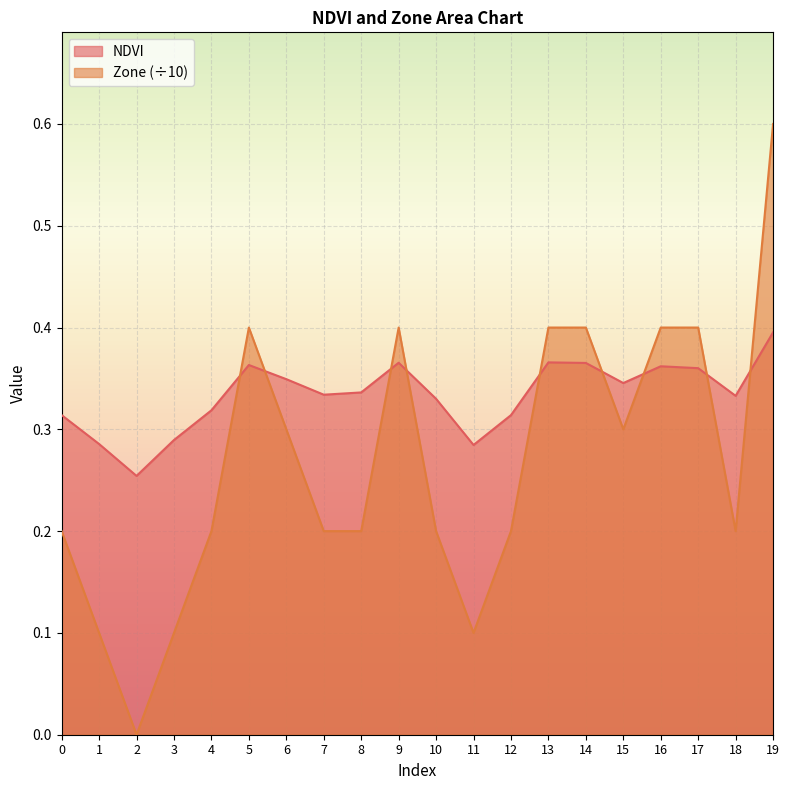

What are all the series names shown in the legend?

NDVI, Zone (÷10)